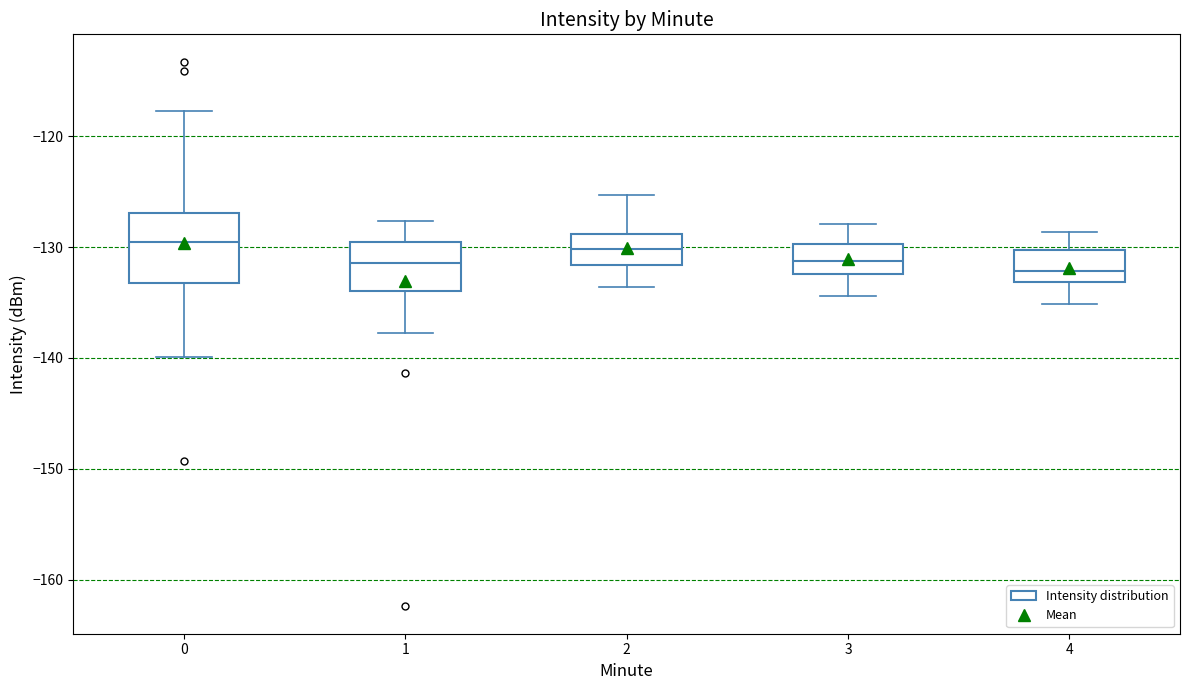

Reading left to right, transcribe this box plot: for each box, give where its median line is, the range the box spans, and where its two whiskers end, as read against the y-axis. The values are not printed on the chart, so give them approximately, as read against the axis.

0: median -130, box -133 to -127, whiskers -140 to -118
1: median -131, box -134 to -130, whiskers -138 to -128
2: median -130, box -132 to -129, whiskers -134 to -125
3: median -131, box -132 to -130, whiskers -134 to -128
4: median -132, box -133 to -130, whiskers -135 to -129